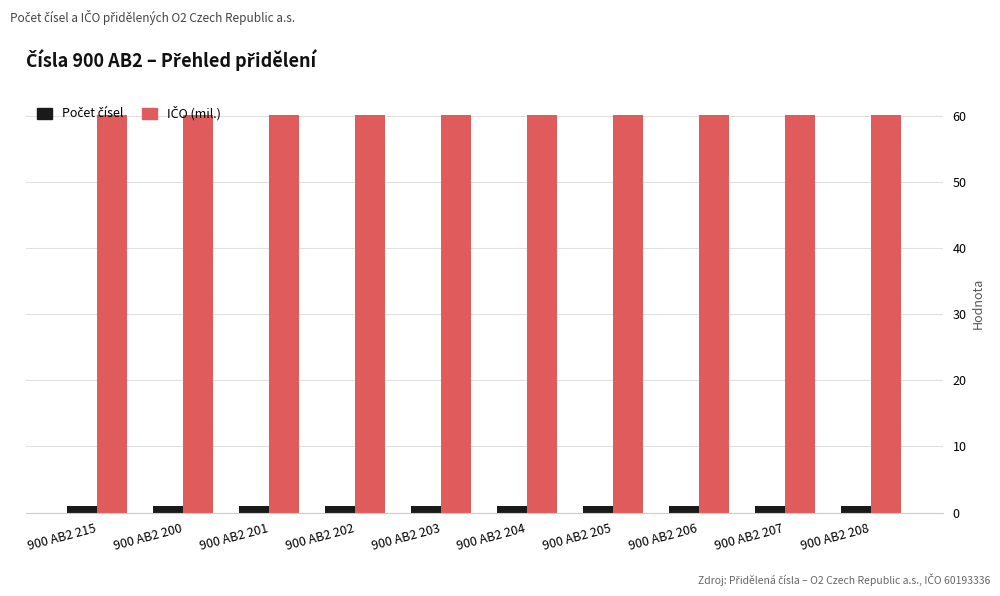

Count the number of data series in this chart.

2